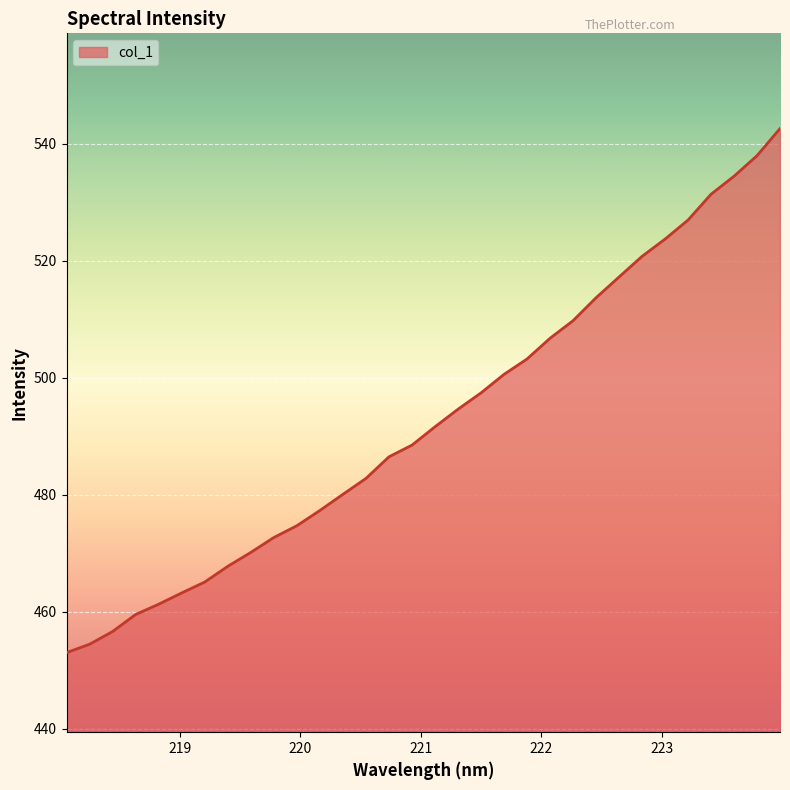

What is the difference between the maximum and minimum values?

89.5